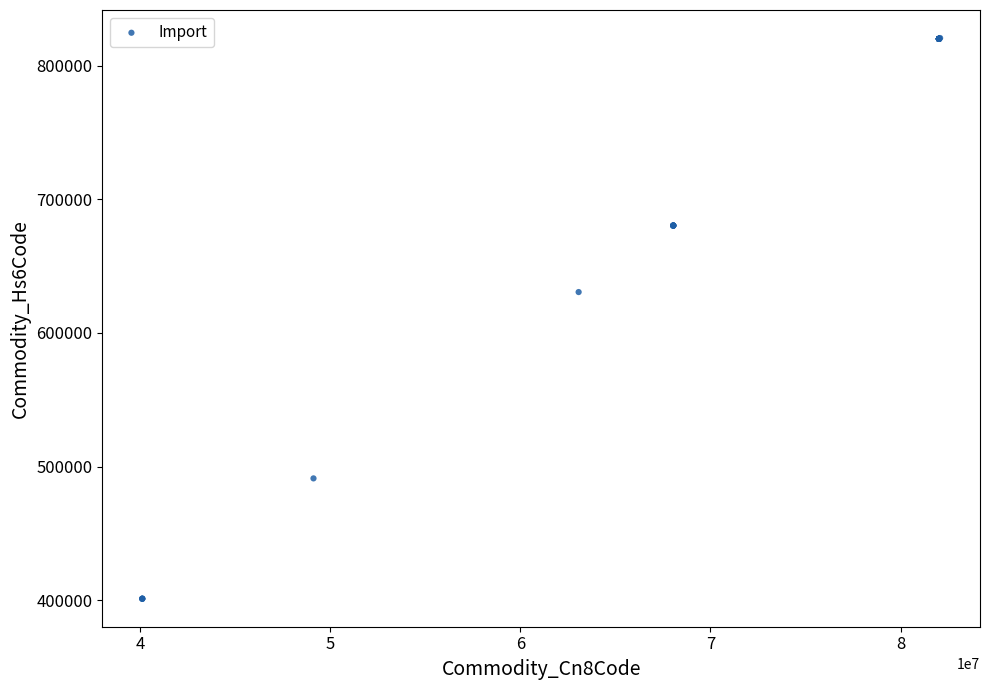

What Y value in the scatter plot is closest to 610926?

630622